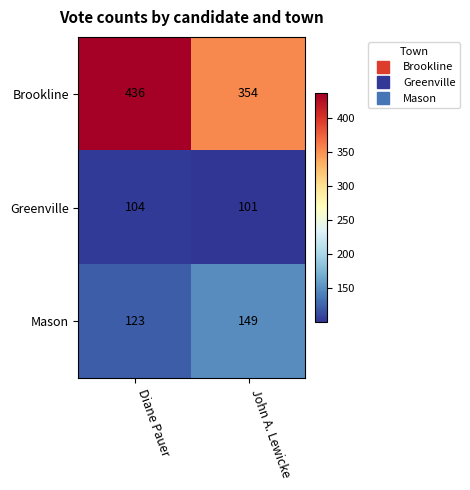

What is the average value of the Mason series?

136